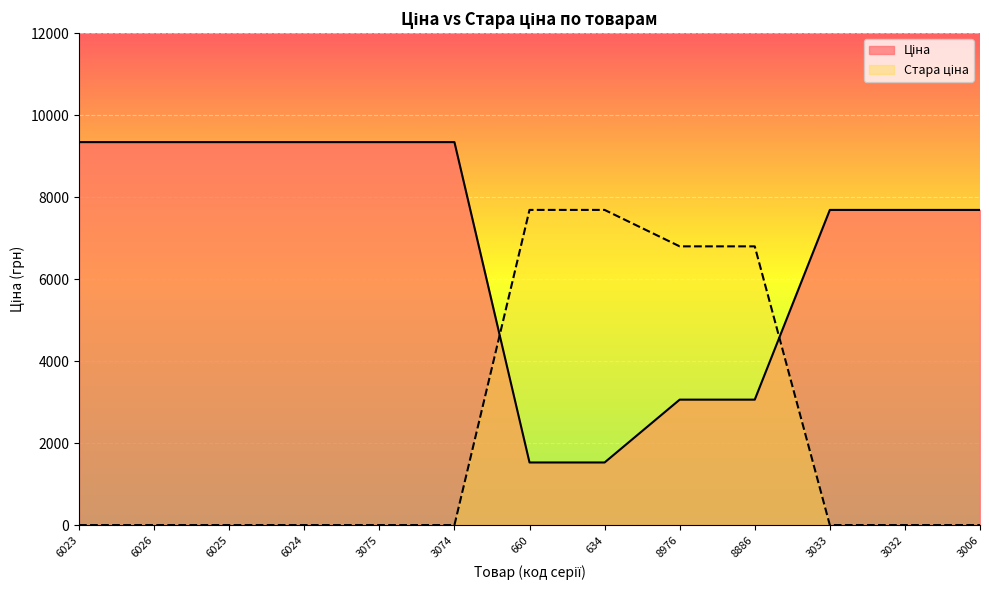

How many intersections are there between Стара ціна and Ціна?

2